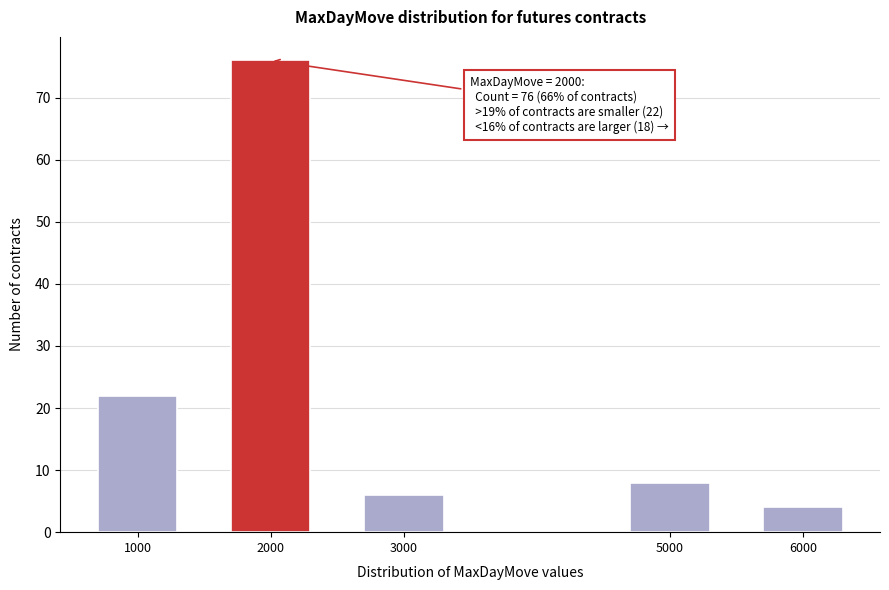

Reading left to right, extract all data points from this chart.

22	76	6	8	4